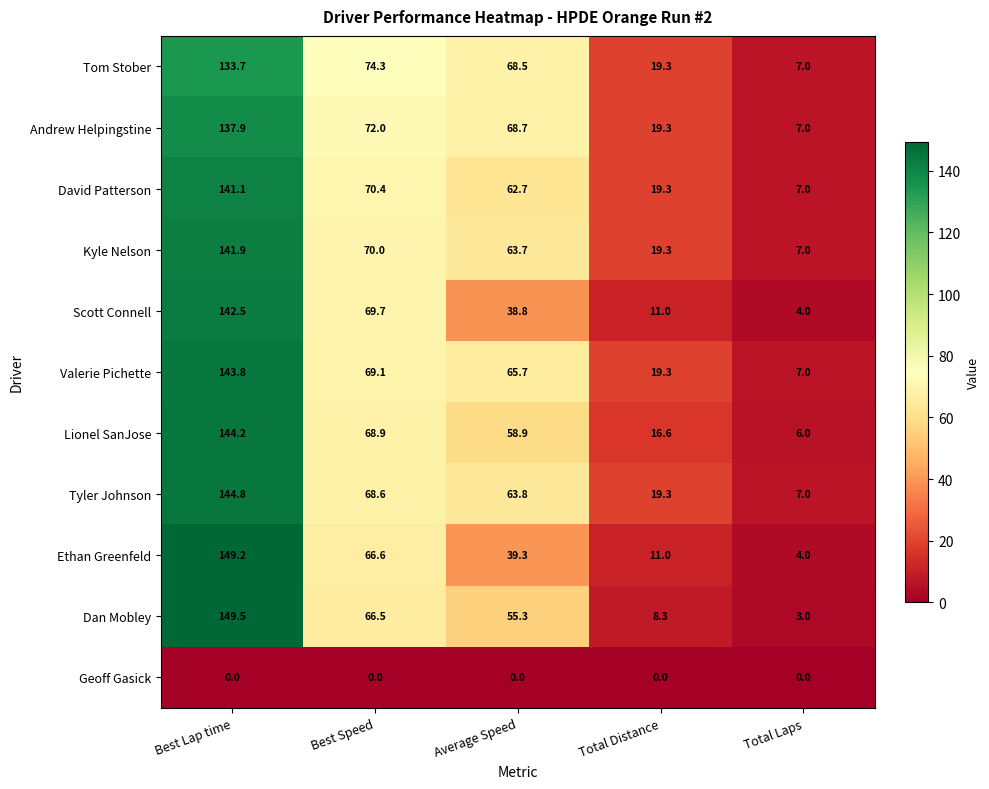

What is the total value across all series at Total Distance?

162.7